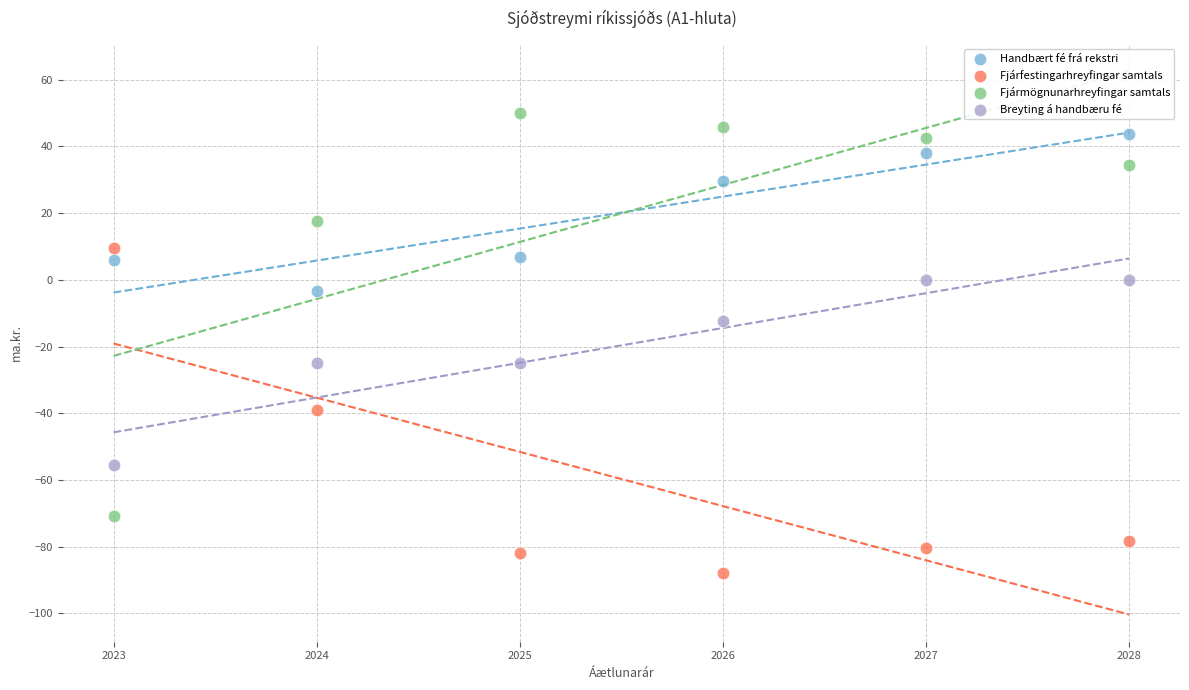

What are all the series names shown in the legend?

Handbært fé frá rekstri, Fjárfestingarhreyfingar samtals, Fjármögnunarhreyfingar samtals, Breyting á handbæru fé